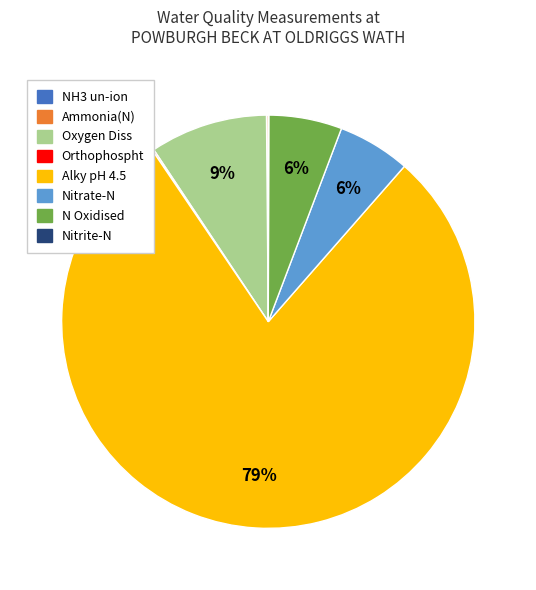

Which has a higher value, Nitrate-N or Oxygen Diss?

Oxygen Diss